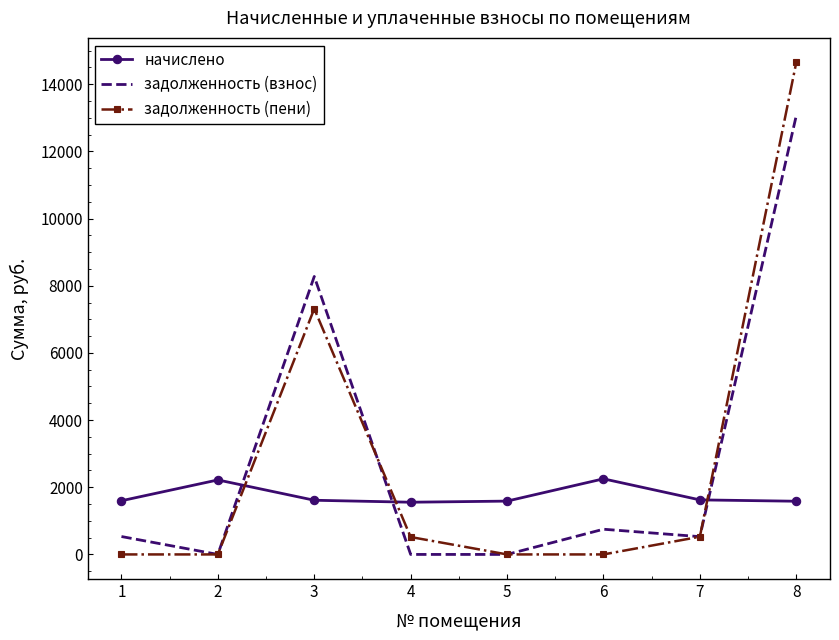

How many values in the задолженность (пени) series are below 518?

4